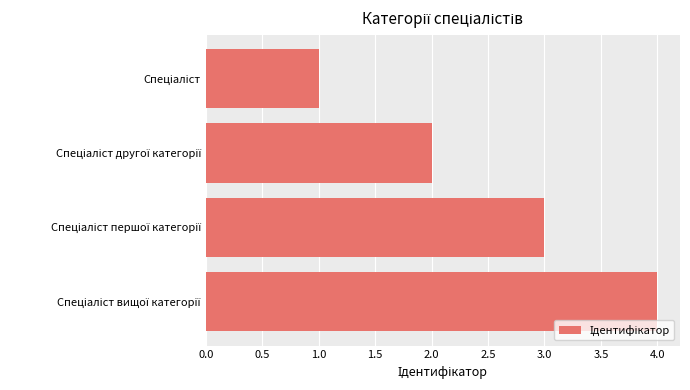

What is the maximum value shown in the chart?

4